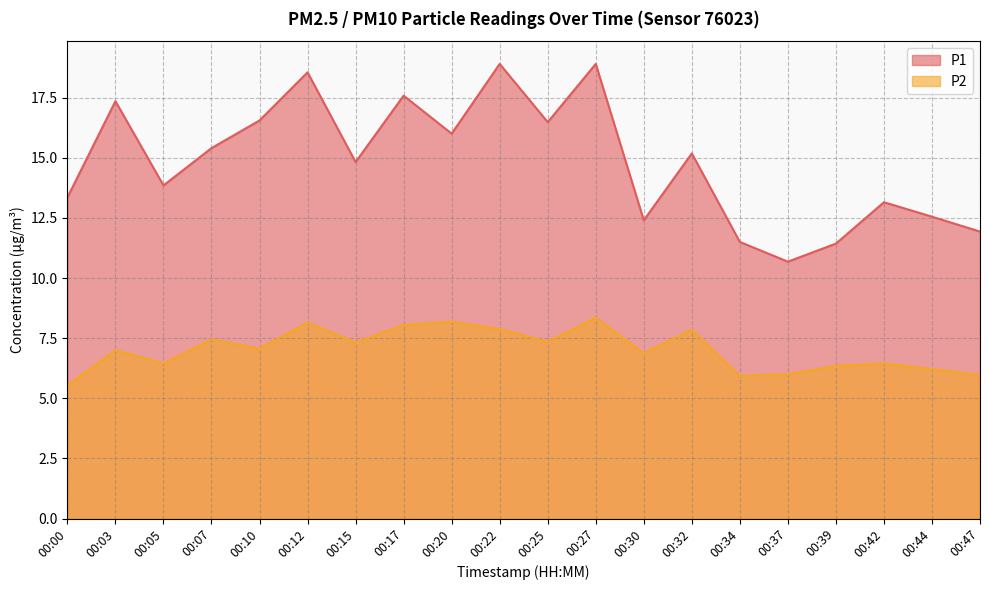

Reading left to right, list all the values displayed in this chart.

P1: 00:00=13.3	00:03=17.4	00:05=13.8	00:07=15.4	00:10=16.6	00:12=18.6	00:15=14.8	00:17=17.6	00:20=16.0	00:22=18.9	00:25=16.5	00:27=18.9	00:30=12.4	00:32=15.2	00:34=11.5	00:37=10.7	00:39=11.4	00:42=13.2	00:44=12.6	00:47=11.9
P2: 00:00=5.5	00:03=7.0	00:05=6.5	00:07=7.5	00:10=7.1	00:12=8.2	00:15=7.3	00:17=8.1	00:20=8.2	00:22=7.9	00:25=7.3	00:27=8.3	00:30=6.9	00:32=7.8	00:34=5.9	00:37=6.0	00:39=6.3	00:42=6.5	00:44=6.2	00:47=6.0